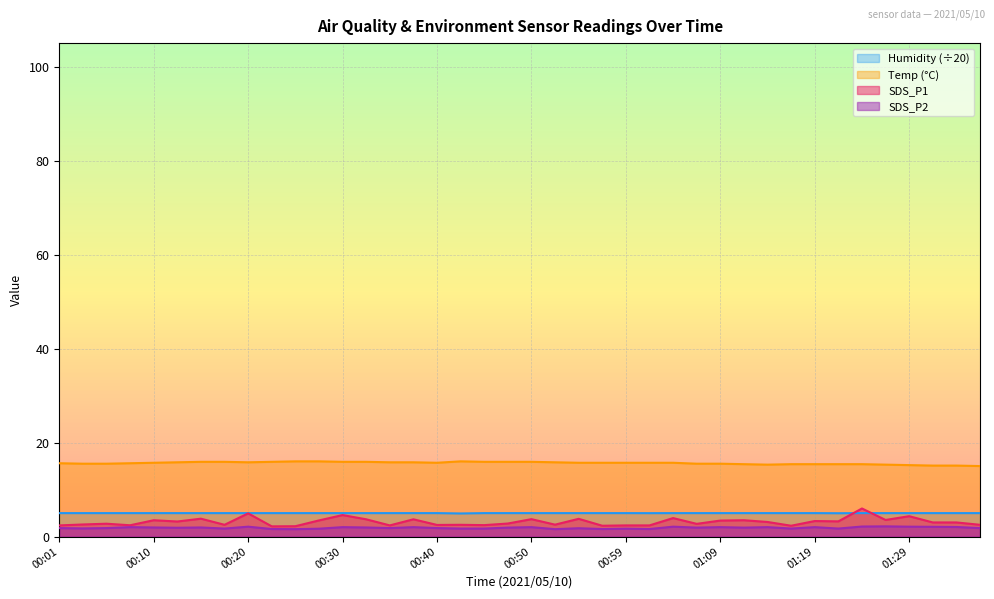

At which label is SDS_P1 closest to 4?

01:04